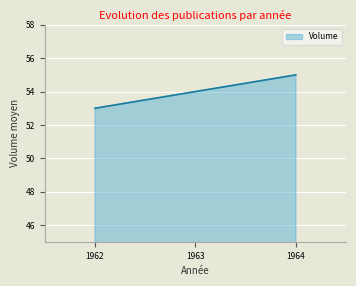

How many distinct data groups are displayed?

1